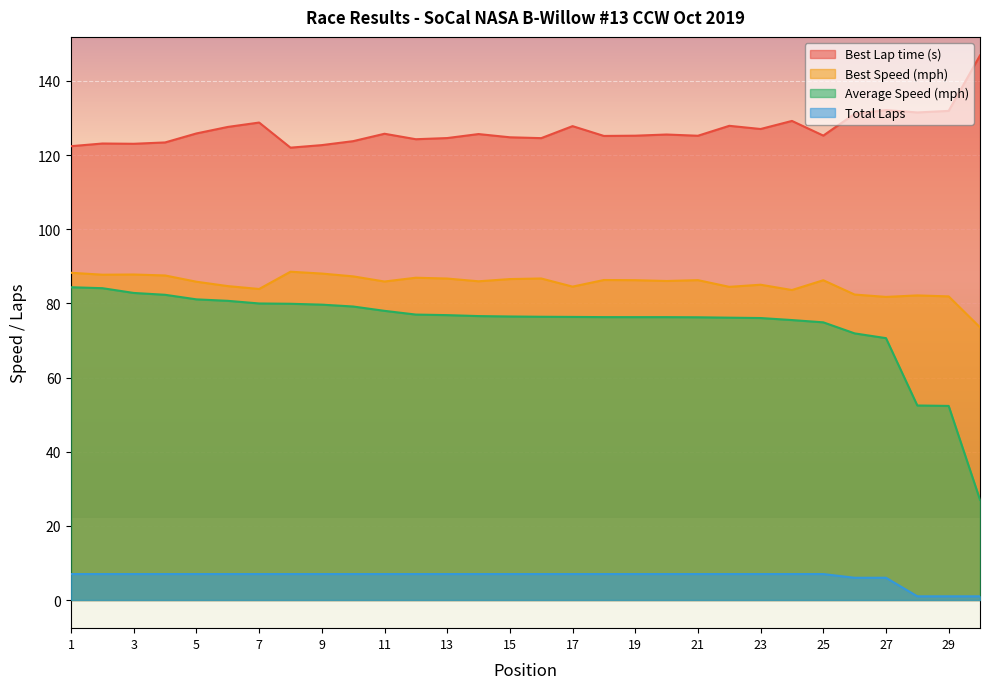

Rank the categories by Best Lap time value from lowest to highest.

8, 1, 9, 3, 2, 4, 10, 12, 16, 13, 15, 18, 21, 19, 25, 20, 14, 11, 5, 23, 6, 17, 22, 7, 24, 26, 28, 29, 27, 30